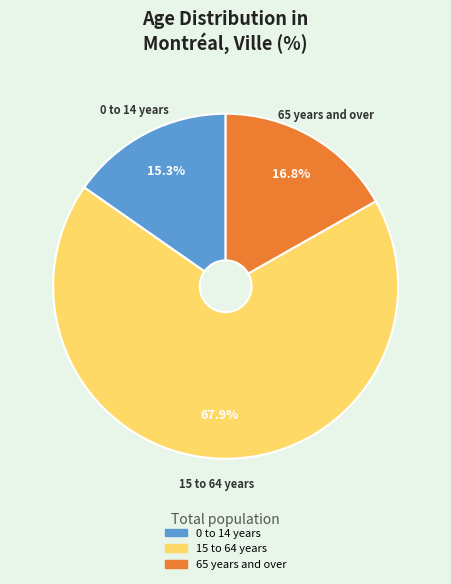

To the nearest percent, what is the difference between the largest and smallest slice percentages?

53%